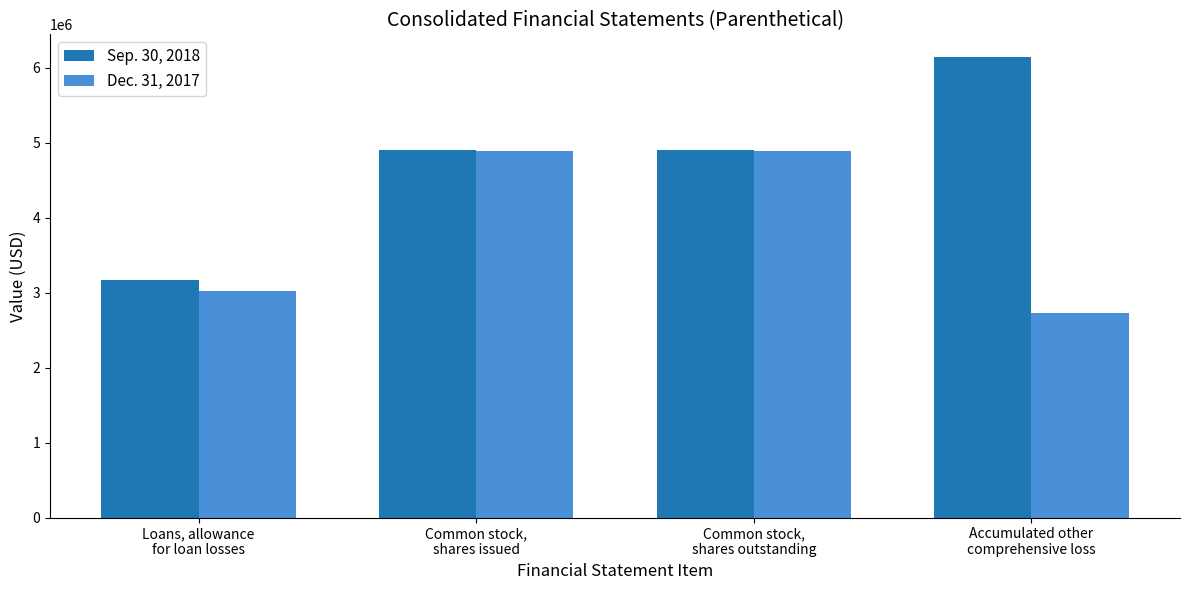

What is the label of the 3rd bar from the right?

Common stock,
shares issued